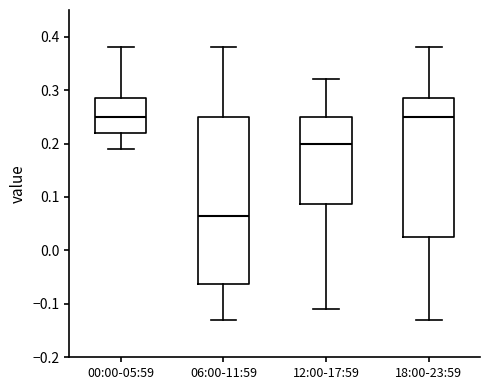

Reading left to right, read every box against the y-axis: the position of its median line, the range the box covers, and the ends of its whiskers. The values are not printed on the chart, so give them approximately, as read against the axis.

00:00-05:59: median 0.25, box 0.22 to 0.29, whiskers 0.19 to 0.38
06:00-11:59: median 0.07, box -0.06 to 0.25, whiskers -0.13 to 0.38
12:00-17:59: median 0.20, box 0.09 to 0.25, whiskers -0.11 to 0.32
18:00-23:59: median 0.25, box 0.03 to 0.29, whiskers -0.13 to 0.38